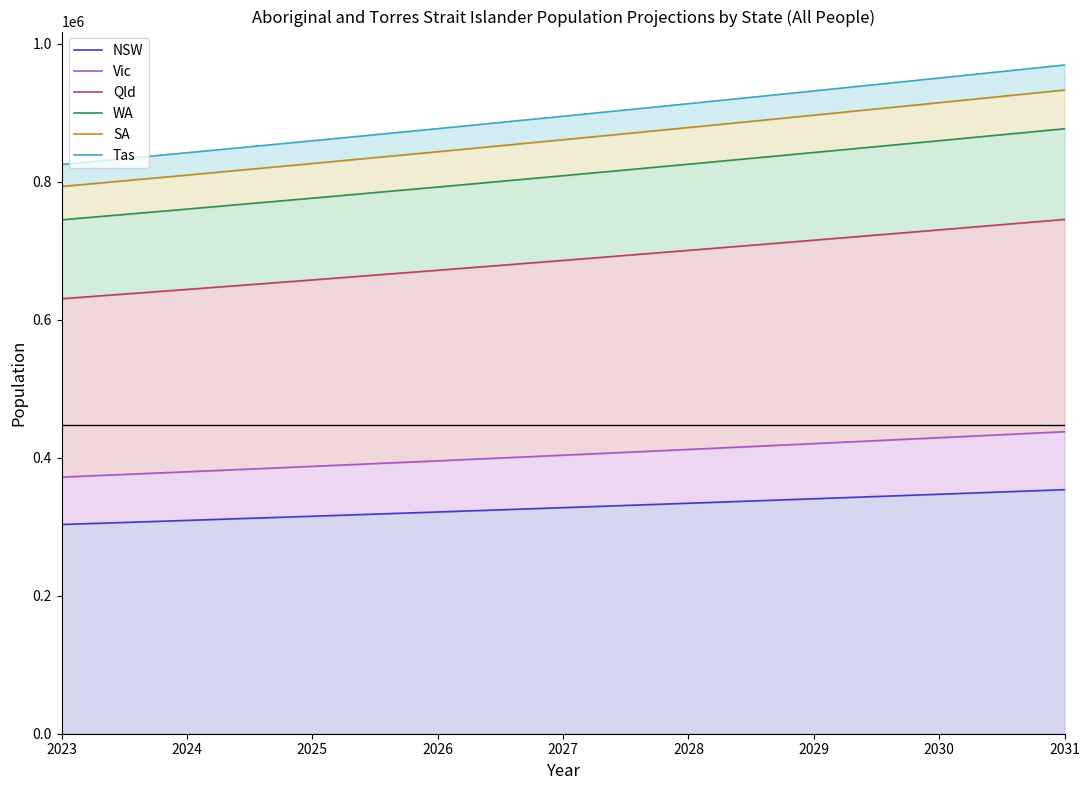

Reading left to right, list all the values displayed in this chart.

NSW: 2023=303186	2024=309111	2025=315152	2026=321307	2027=327585	2028=333974	2029=340458	2030=347023	2031=353667
Vic: 2023=371879	2024=379570	2025=387420	2026=395424	2027=403592	2028=411916	2029=420375	2030=428948	2031=437633
Qld: 2023=630290	2024=643771	2025=657518	2026=671523	2027=685798	2028=700332	2029=715094	2030=730048	2031=745180
WA: 2023=744602	2024=760162	2025=776005	2026=792124	2027=808531	2028=825210	2029=842128	2030=859246	2031=876541
SA: 2023=792940	2024=809427	2025=826211	2026=843285	2027=860659	2028=878316	2029=896222	2030=914338	2031=932641
Tas: 2023=824789	2024=841800	2025=859117	2026=876733	2027=894659	2028=912881	2029=931362	2030=950059	2031=968948